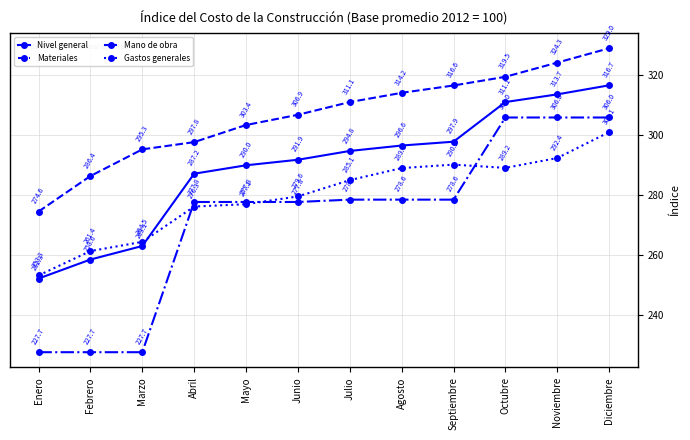

True or false: Nivel general has more than 0 interior local peaks.

False